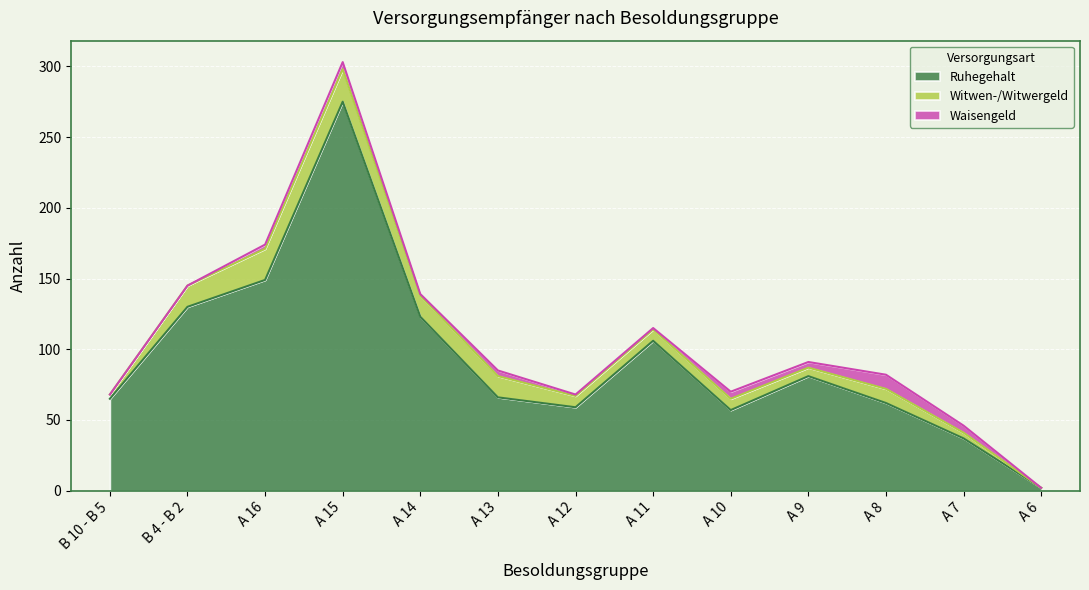

True or false: Ruhegehalt and Waisengeld intersect in this chart.

False